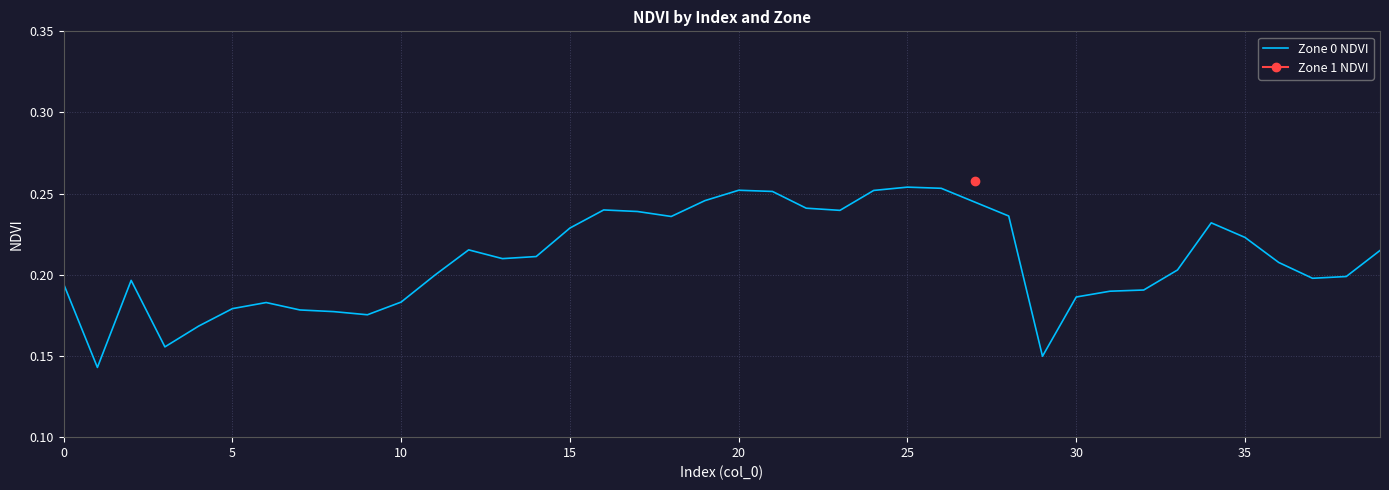

The Zone 0 NDVI series shows 0.3 at 10. True or false?

False